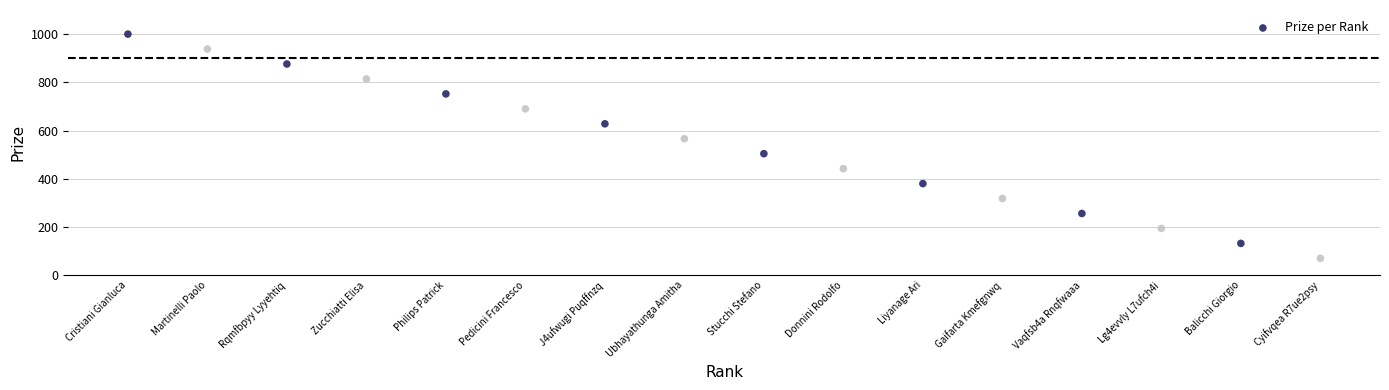

What is the range of X values (max minus min)?

15